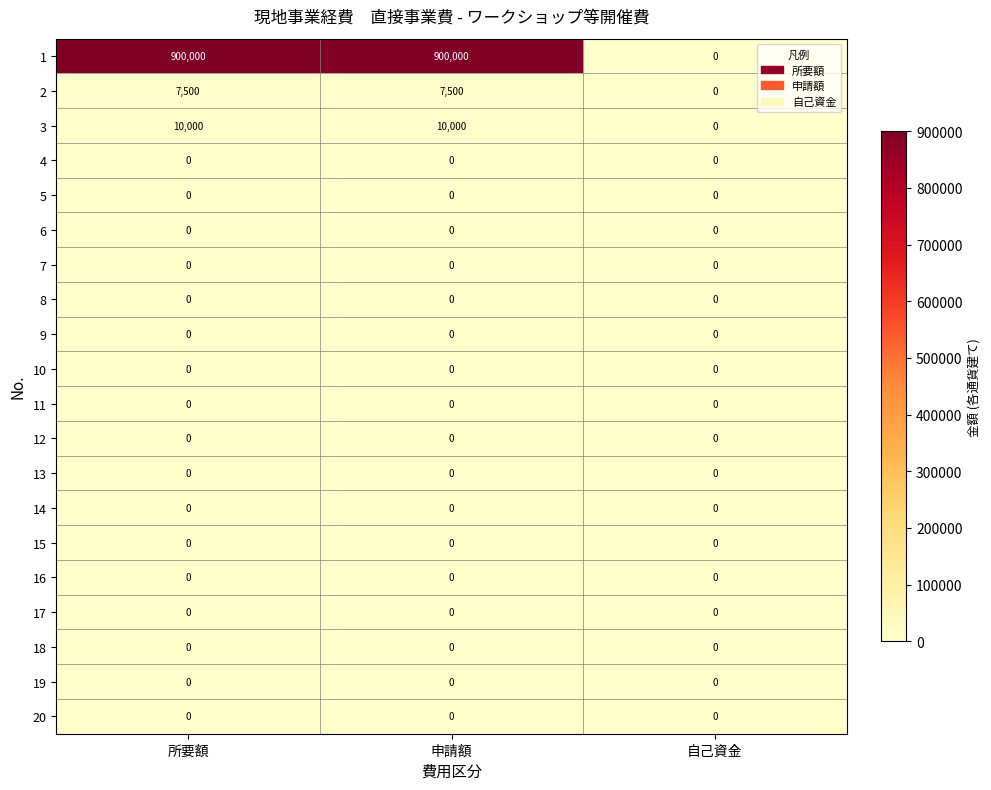

What is the sum of the 2 values at 申請額 and 所要額?

15000